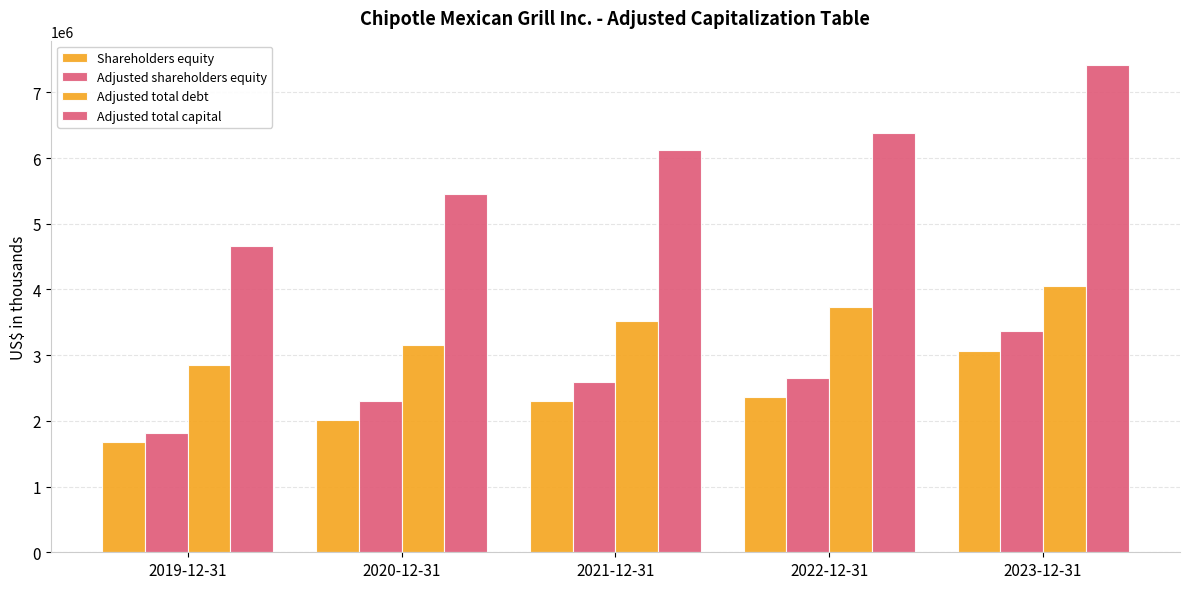

At which label is Adjusted shareholders equity closest to 2589905?

2021-12-31